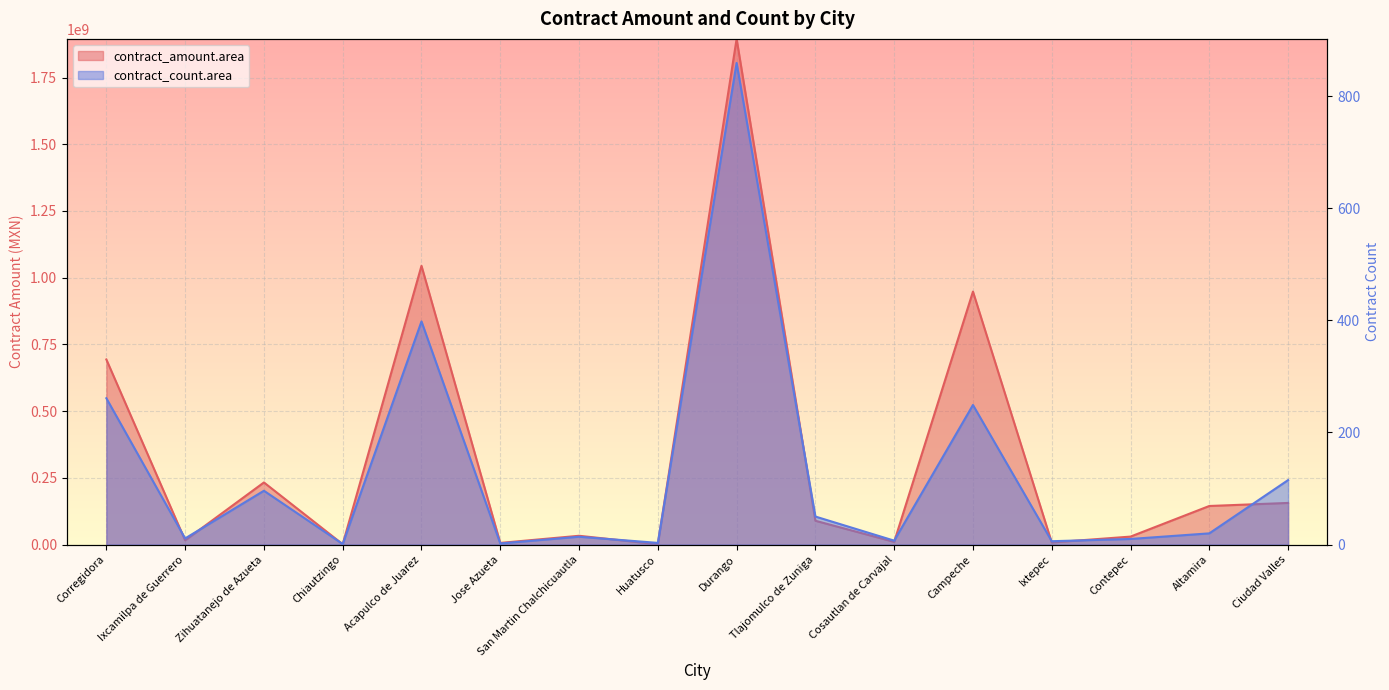

Reading left to right, list all the values displayed in this chart.

contract_amount.area: Corregidora=693540895.0	Ixcamilpa de Guerrero=15898876.1	Zihuatanejo de Azueta=232782711.2	Chiautzingo=1354489.0	Acapulco de Juarez=1044476244.5	Jose Azueta=6238361.1	San Martin Chalchicuautla=32951286.2	Huatusco=1206896.6	Durango=1894775674.6	Tlajomulco de Zuniga=89229043.8	Cosautlan de Carvajal=10135448.1	Campeche=947939475.3	Ixtepec=7919000.3	Contepec=29885243.0	Altamira=144589077.5	Ciudad Valles=156026114.5
contract_count.area: Corregidora=261.0	Ixcamilpa de Guerrero=11.0	Zihuatanejo de Azueta=96.0	Chiautzingo=1.0	Acapulco de Juarez=398.0	Jose Azueta=2.0	San Martin Chalchicuautla=14.0	Huatusco=3.0	Durango=859.0	Tlajomulco de Zuniga=50.0	Cosautlan de Carvajal=7.0	Campeche=249.0	Ixtepec=6.0	Contepec=10.0	Altamira=20.0	Ciudad Valles=115.0